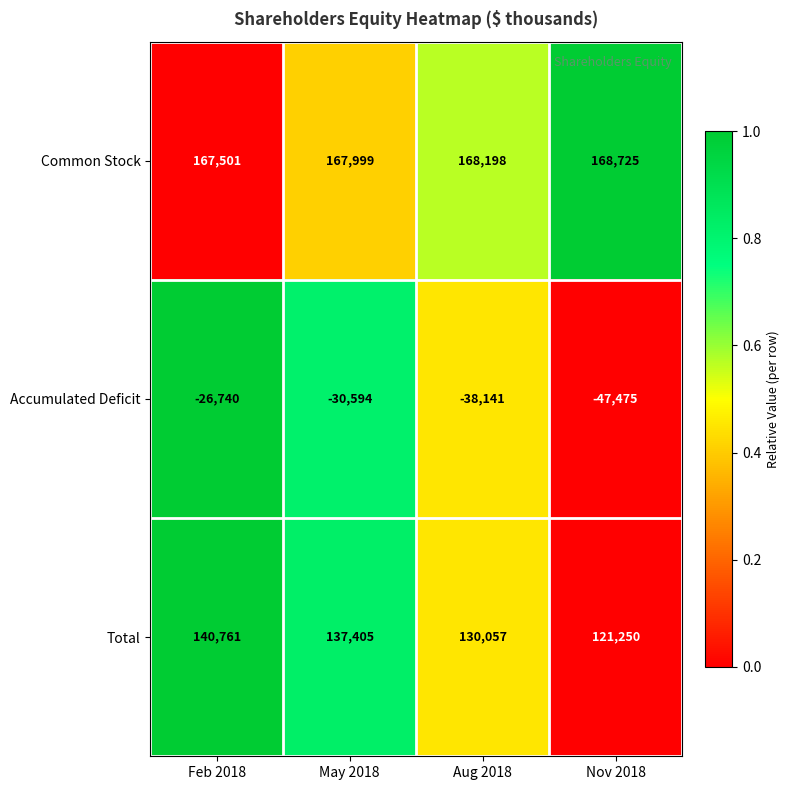

What is the difference between the maximum and second lowest values in the Accumulated Deficit series?

11401